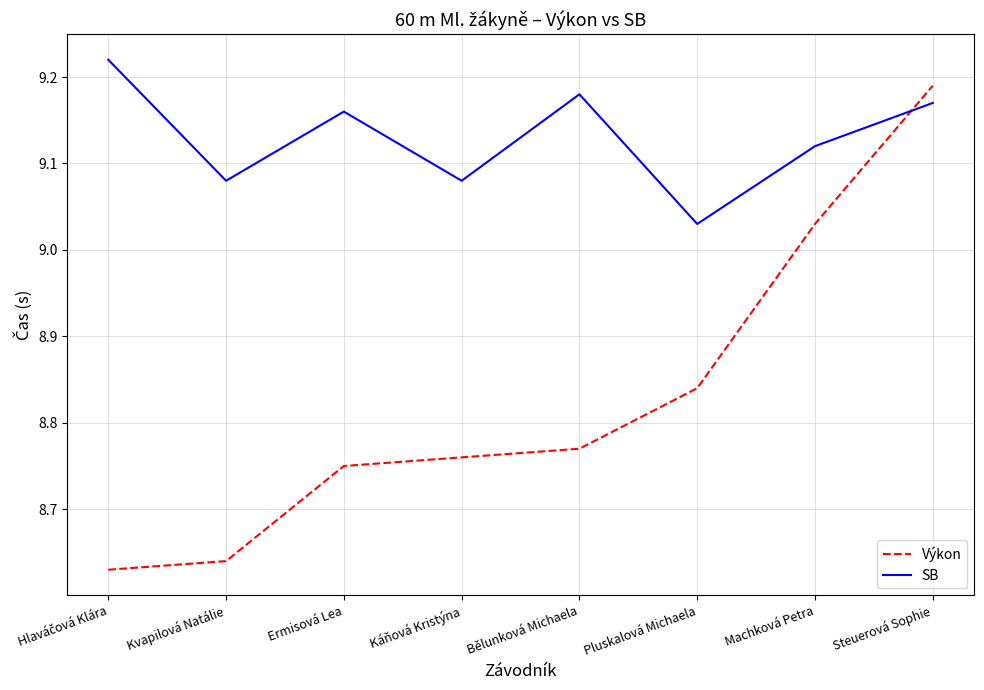

What position from the left is Káňová Kristýna?

4